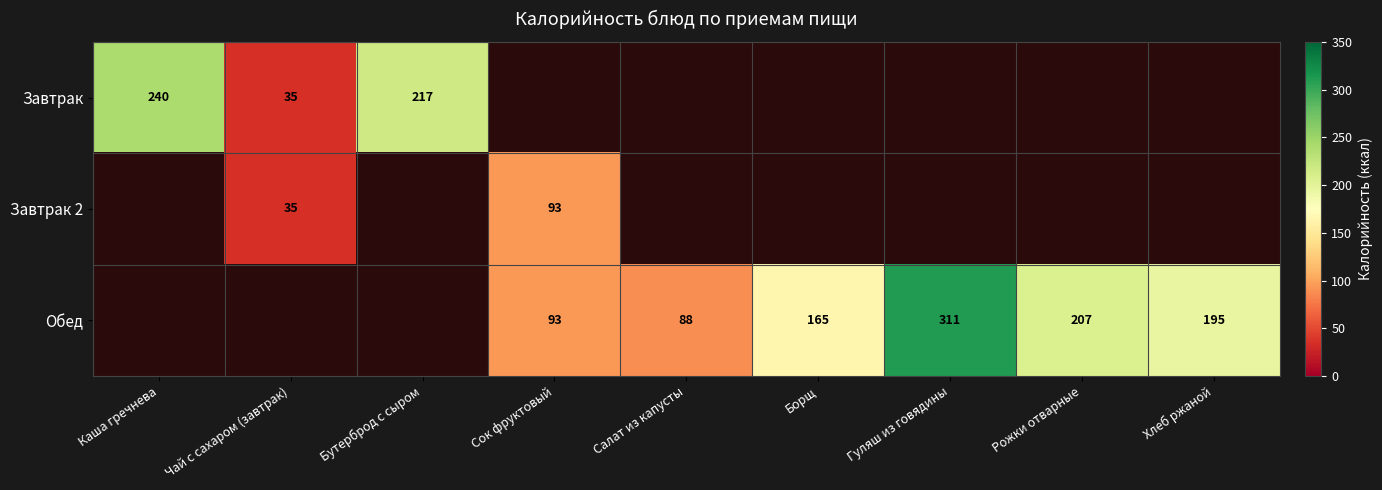

True or false: Обед has a value of 346 at Рожки отварные.

False